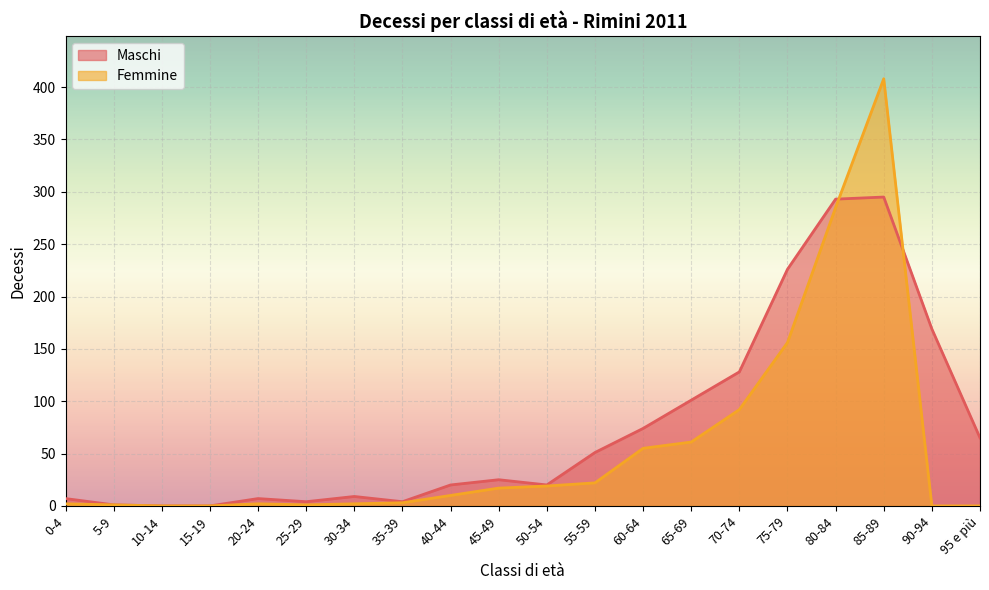

True or false: Maschi and Femmine intersect in this chart.

True